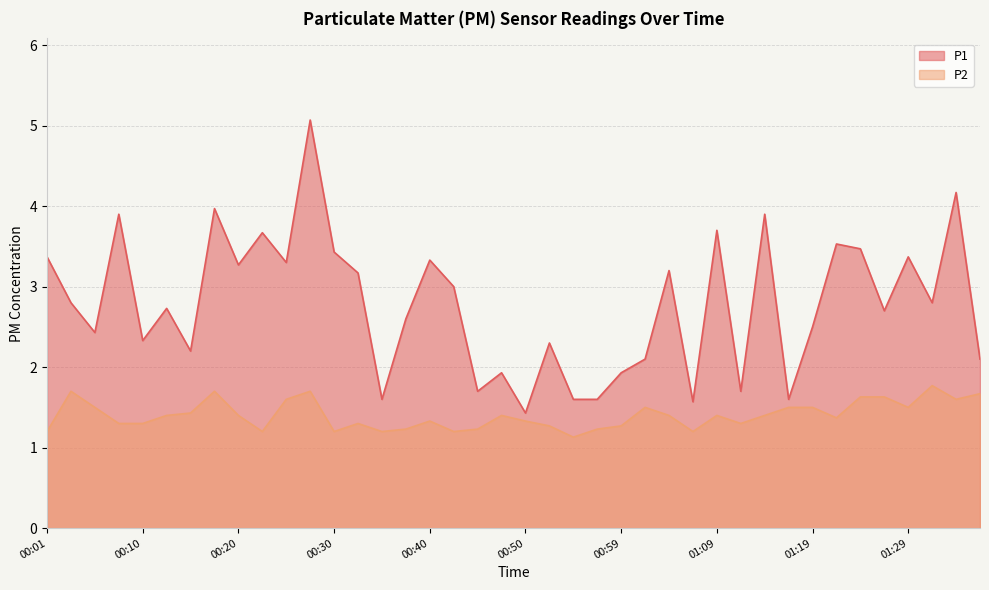

True or false: P1 and P2 cross at least once.

False